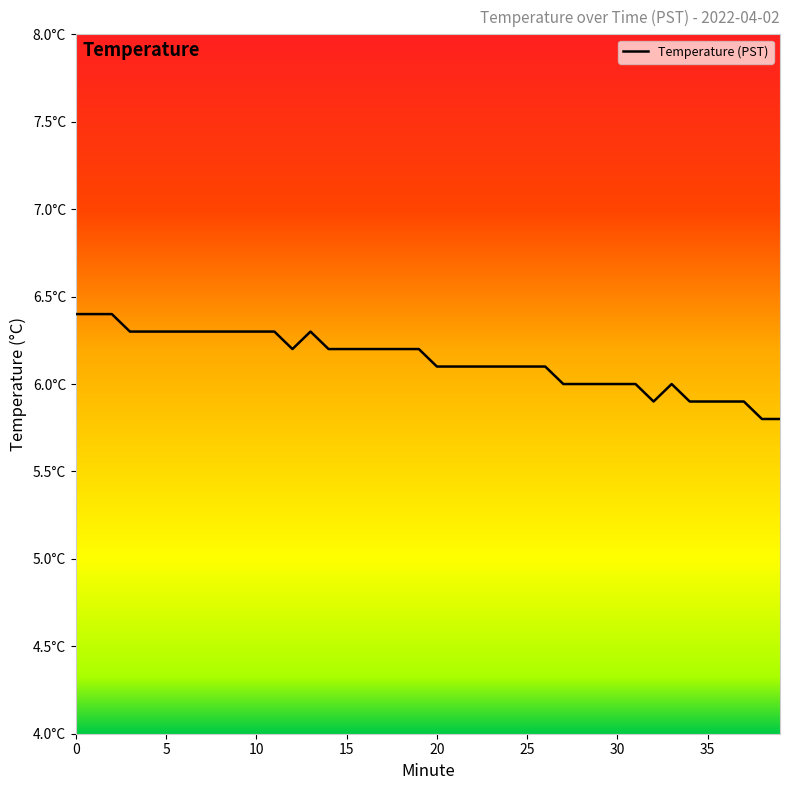

What is the smallest value displayed?

5.8